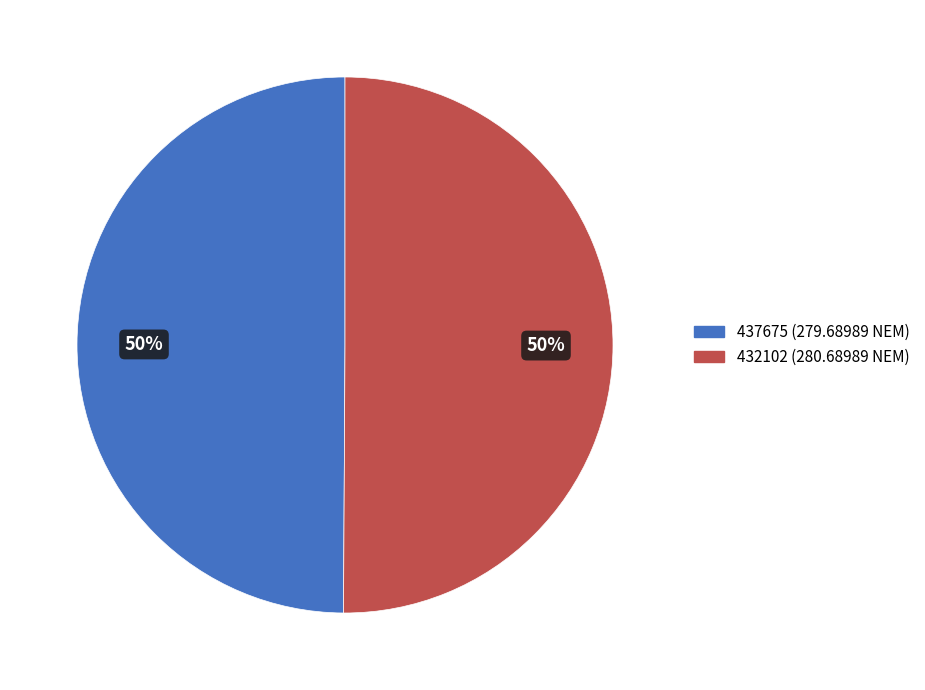

Approximately how many times larger is the value at 437675 compared to 432102?

1.0